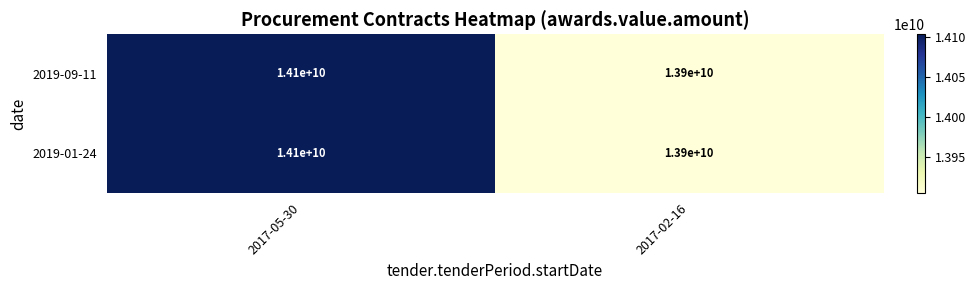

Count the number of categories in the chart.

2